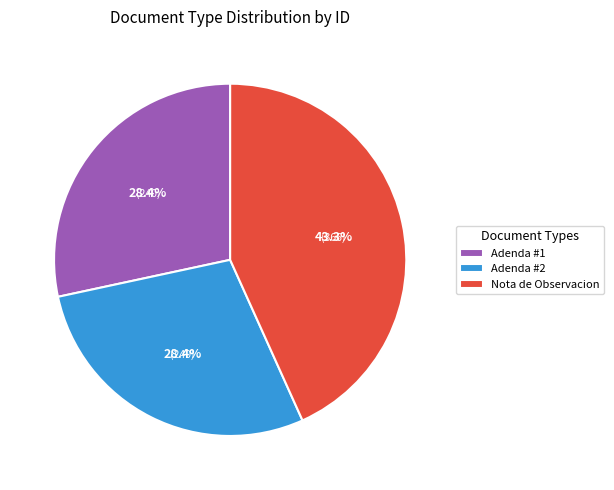

What is the largest slice in the pie chart?

Nota de Observacion